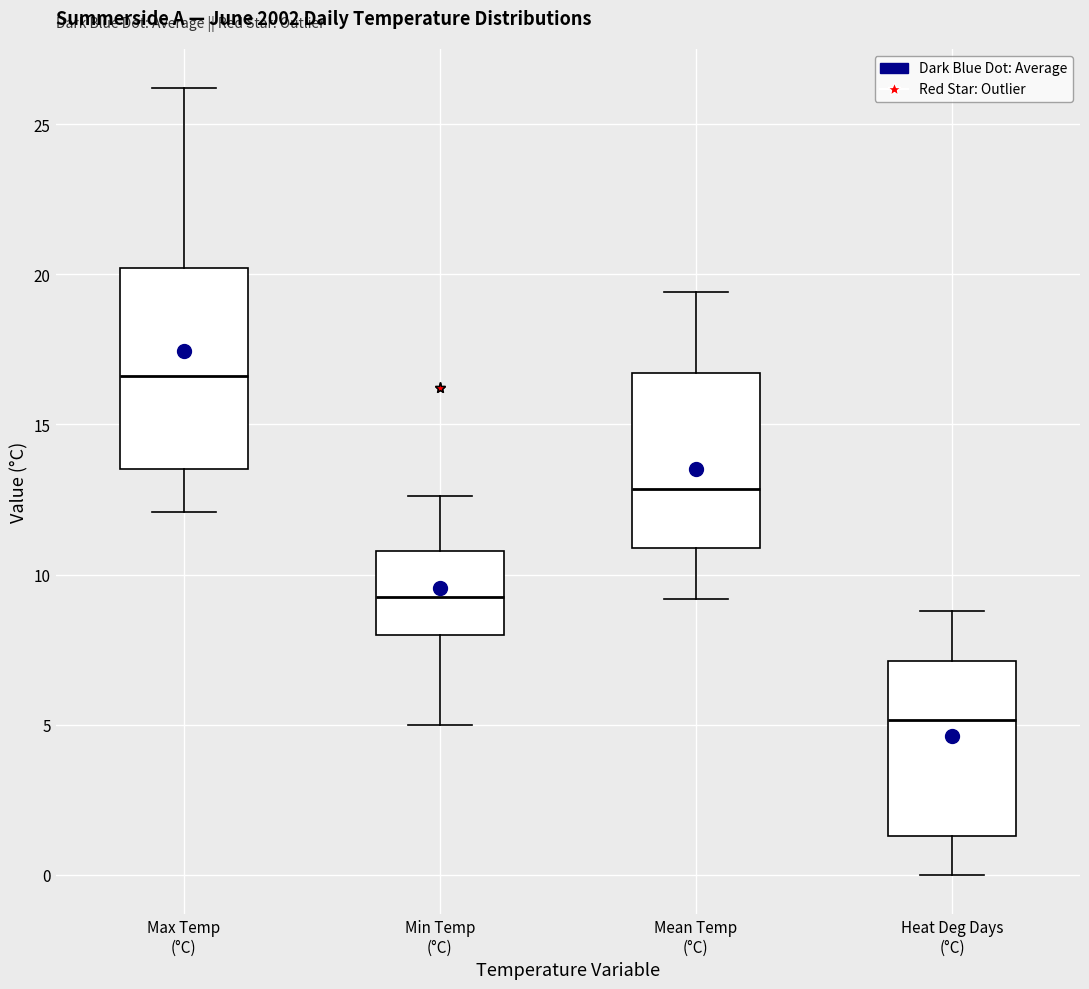

Which box's median line is the lowest?

Heat Deg Days (°C)